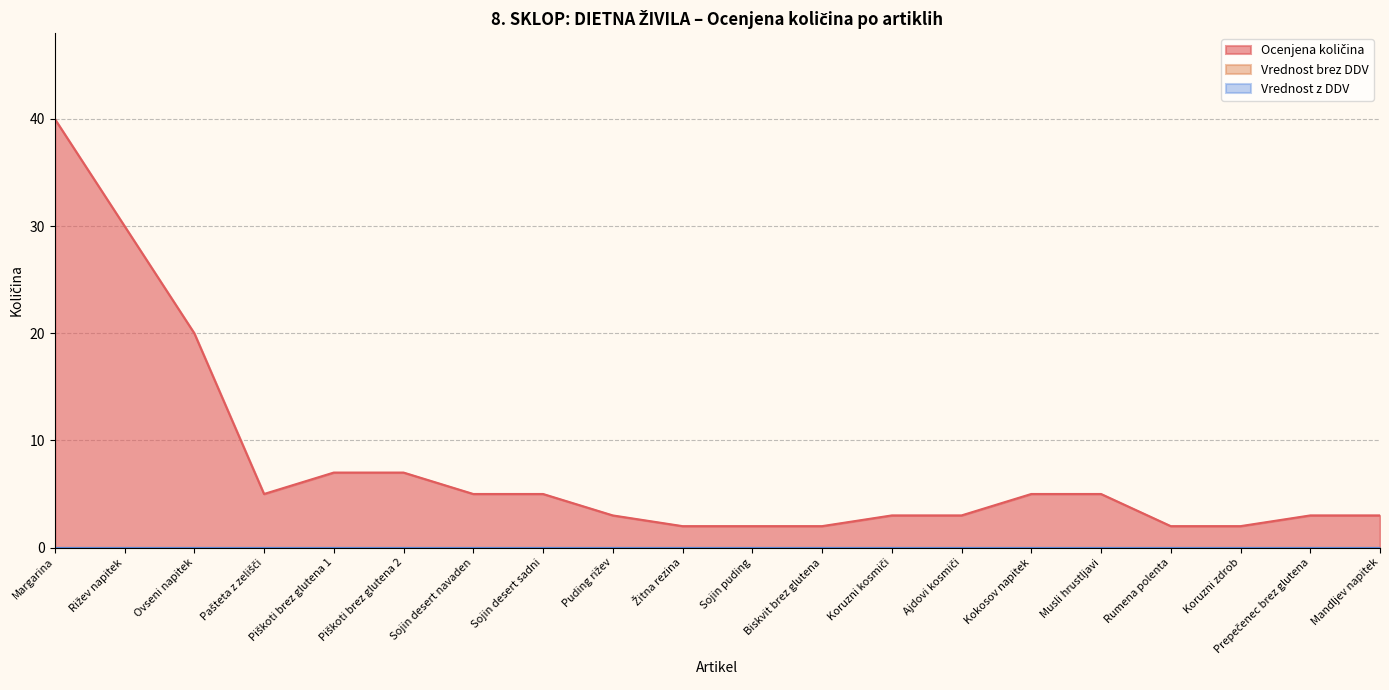

In Ocenjena količina, how many points are lower than both neighbors (excluding endpoints)?

1